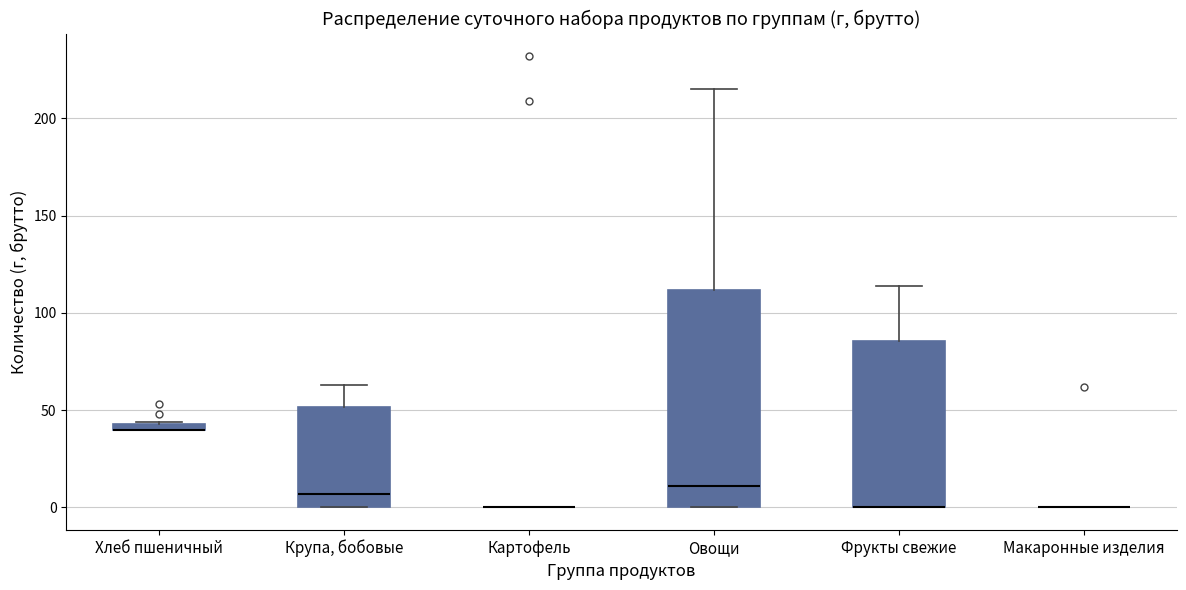

Which box is the tallest, from its lower edge to its upper edge?

Овощи